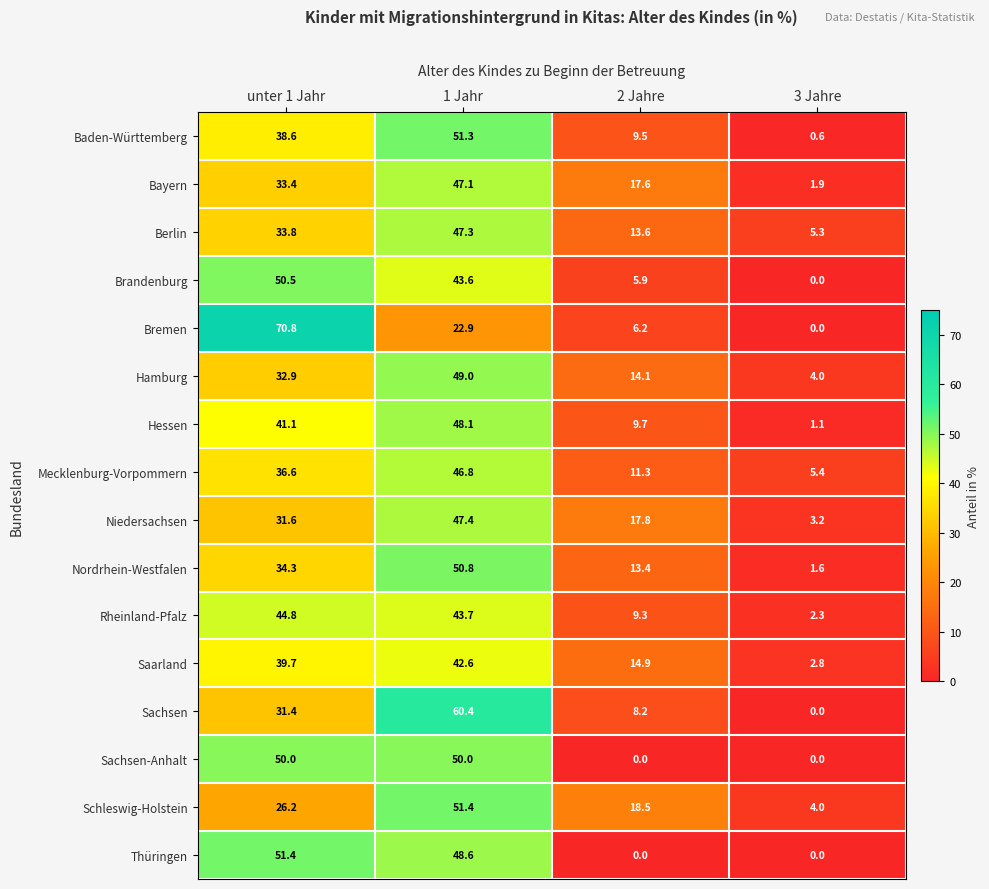

How many Sachsen-Anhalt values are between 0 and 50?

4